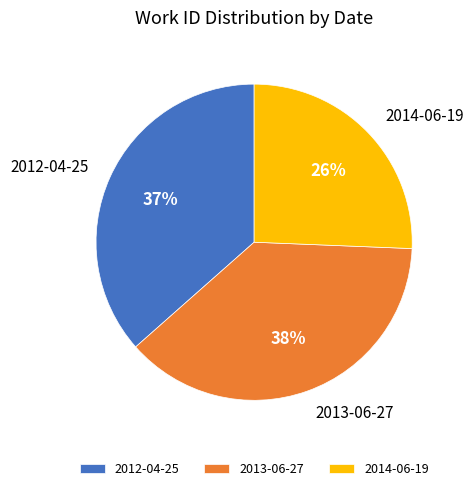

Which category has the smallest portion of the pie?

2014-06-19